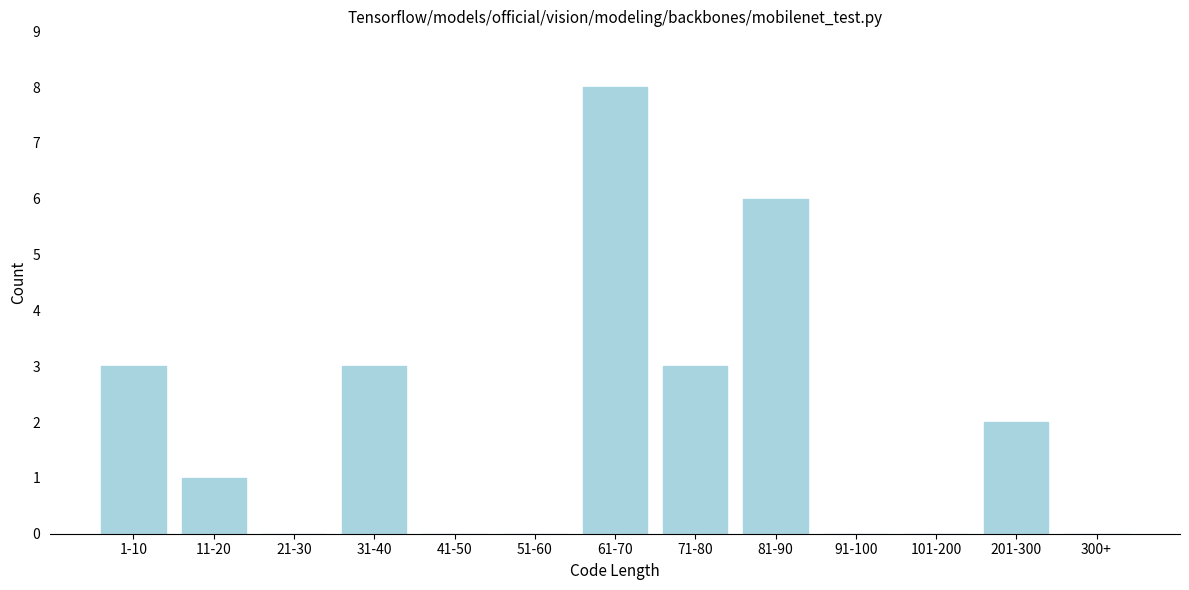

Reading left to right, what are all the values shown in this chart?

1-10=3	11-20=1	21-30=0	31-40=3	41-50=0	51-60=0	61-70=8	71-80=3	81-90=6	91-100=0	101-200=0	201-300=2	300+=0